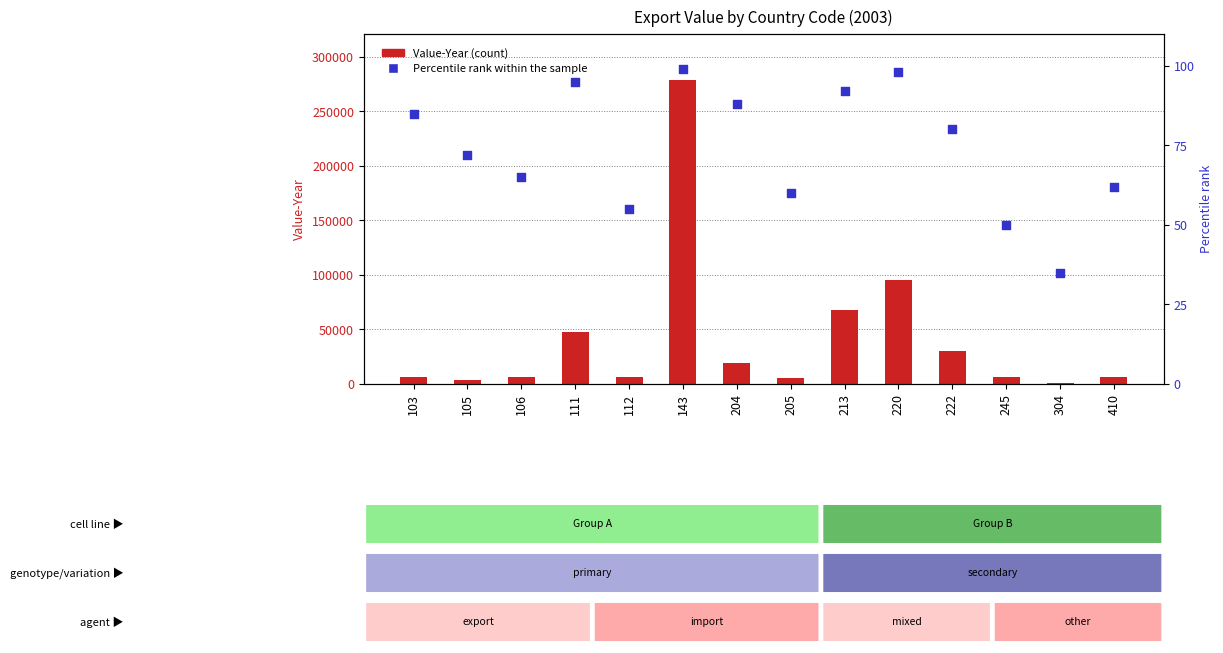

At how many categories does at least one series exceed 39273?

4